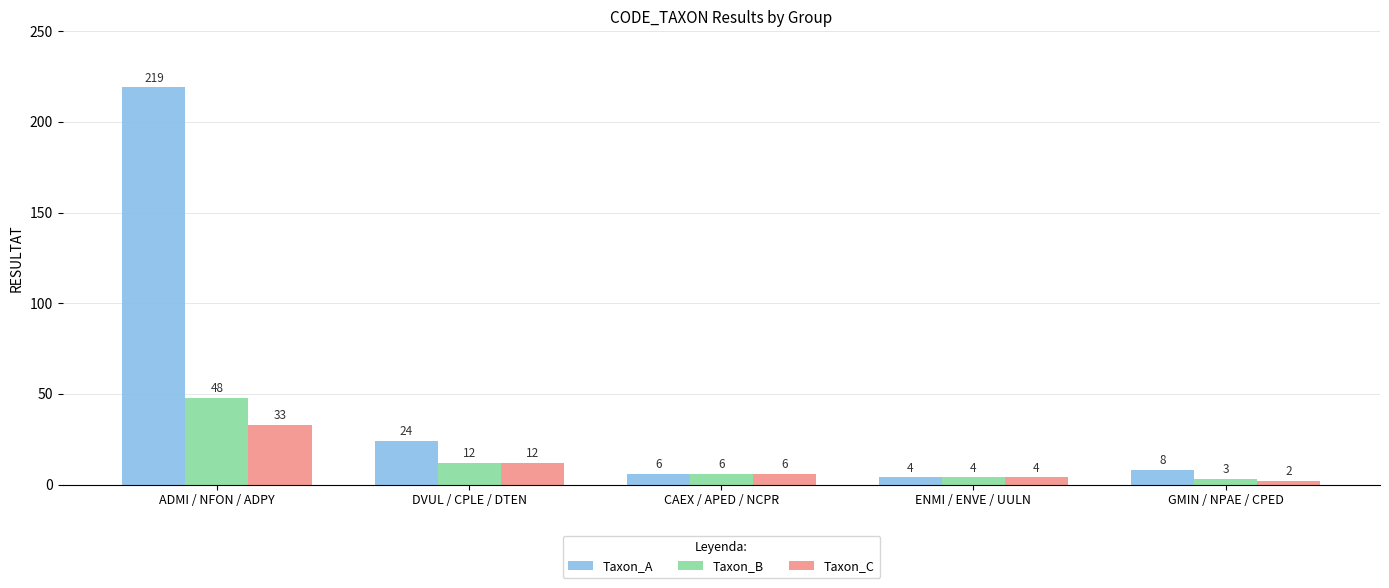

List the labels in order of Taxon_B value, largest first.

ADMI / NFON / ADPY, DVUL / CPLE / DTEN, CAEX / APED / NCPR, ENMI / ENVE / UULN, GMIN / NPAE / CPED